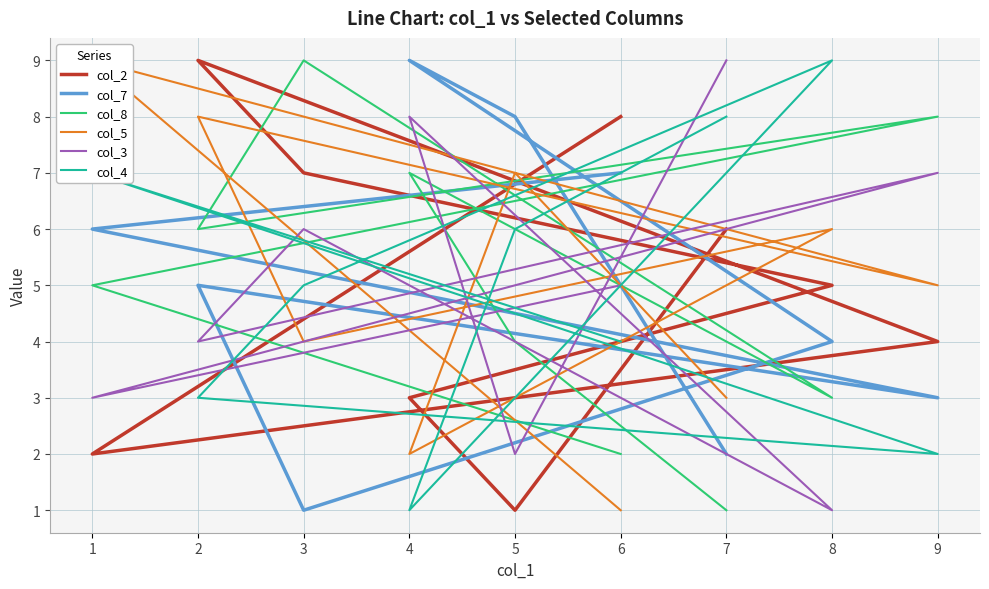

At which category does col_7 reach its first local valley?

3